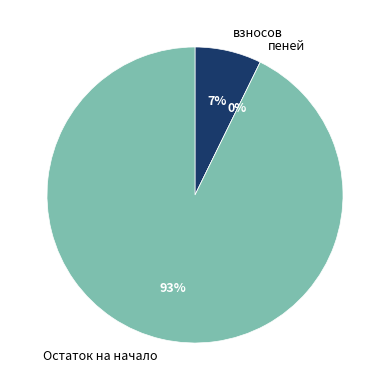

To the nearest percent, what is the difference between the largest and smallest slice percentages?

93%